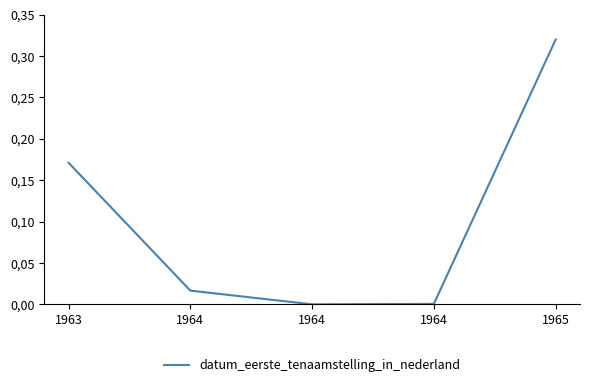

Does the chart display data point markers on the line(s)?

No